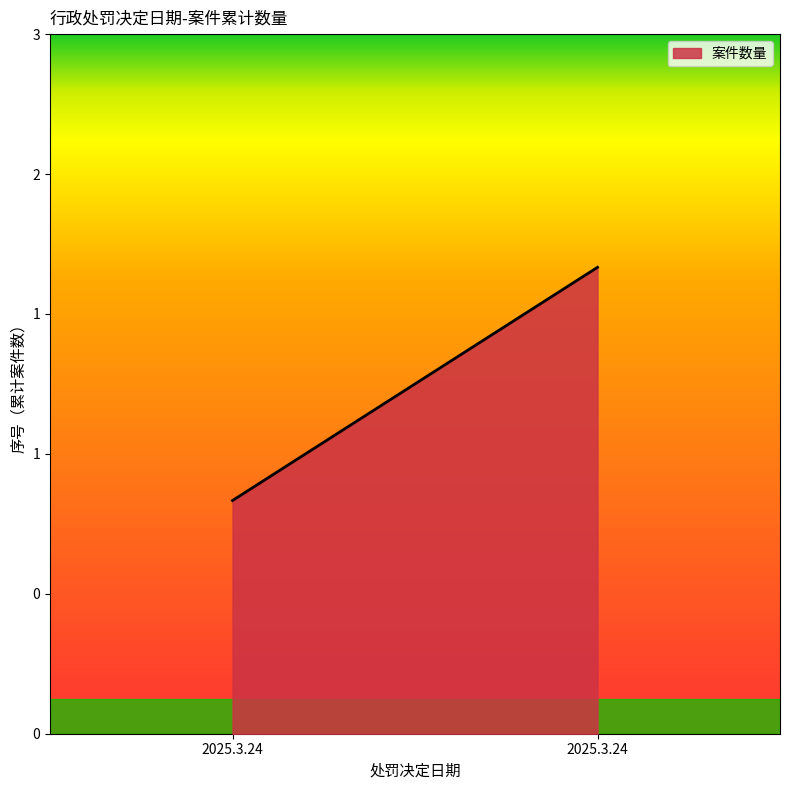

Reading right to left, transcribe all the data shown in this chart.

2	1